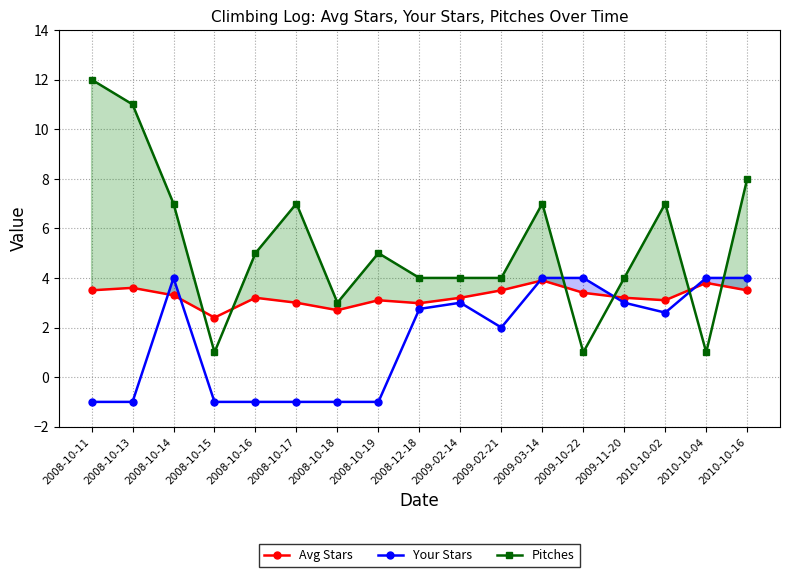

What is the label of the 12th point from the right?

2008-10-17